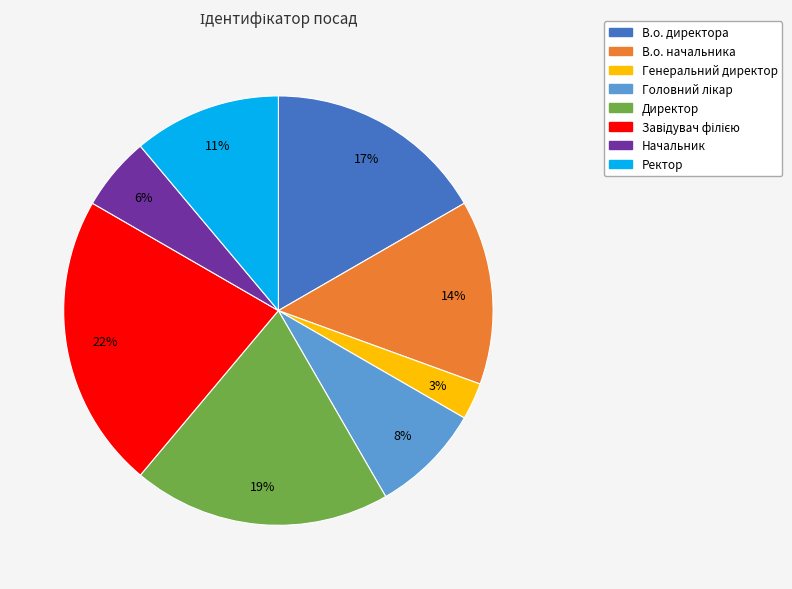

Is it true that В.о. директора is 31% of the pie?

False